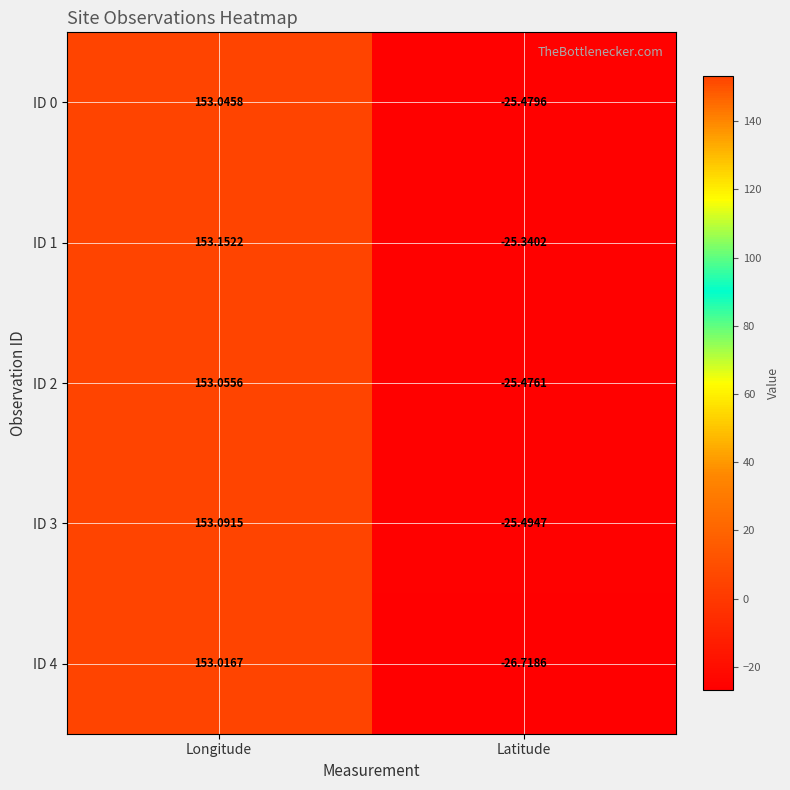

At which label does ID 2 reach its peak?

Longitude